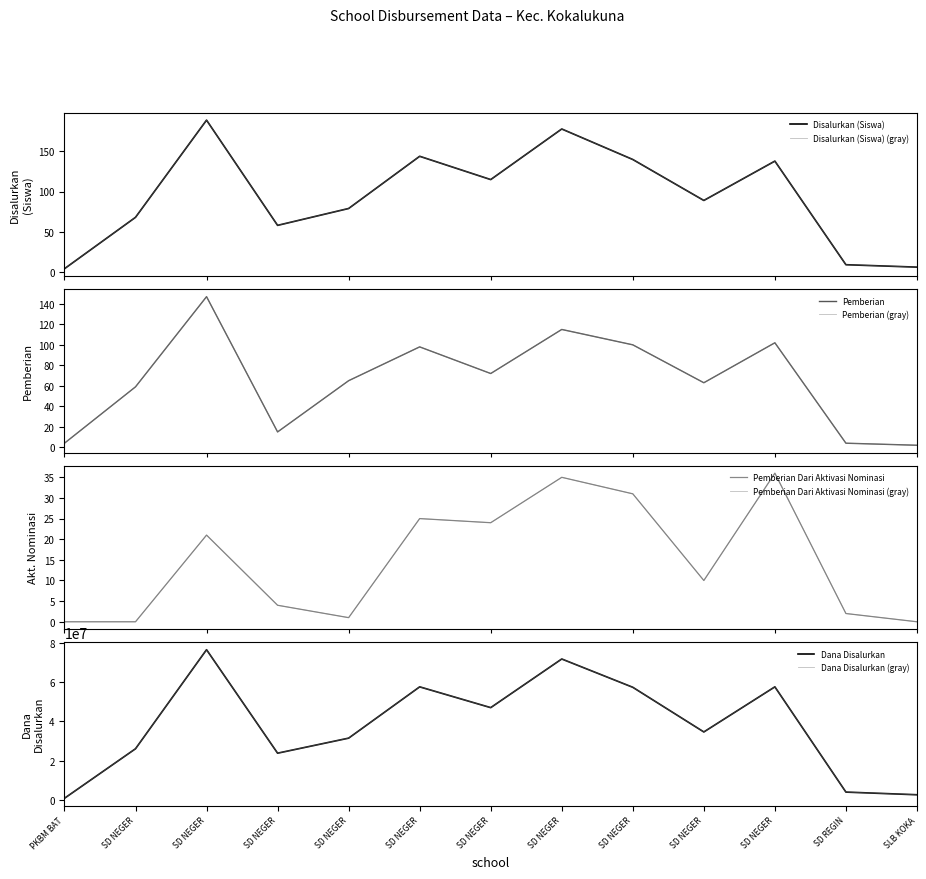

How many data points in Pemberian are less than 65?

6